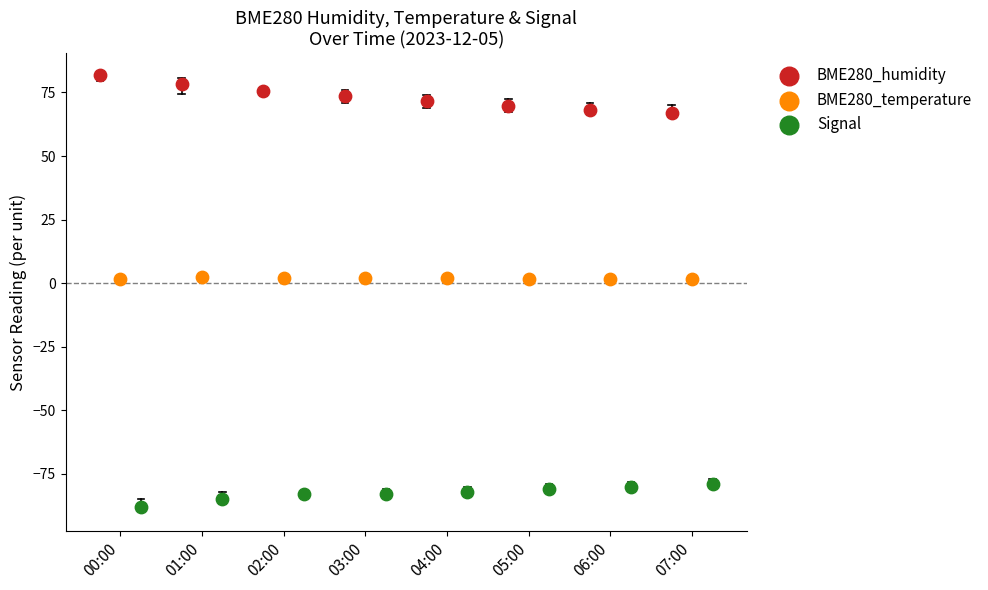

Which series reaches the maximum Y coordinate?

BME280_humidity